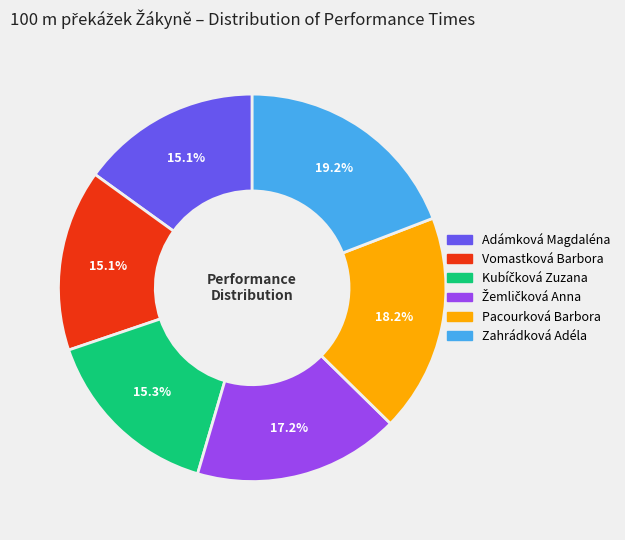

Does Pacourková Barbora account for over 50% of the chart?

No